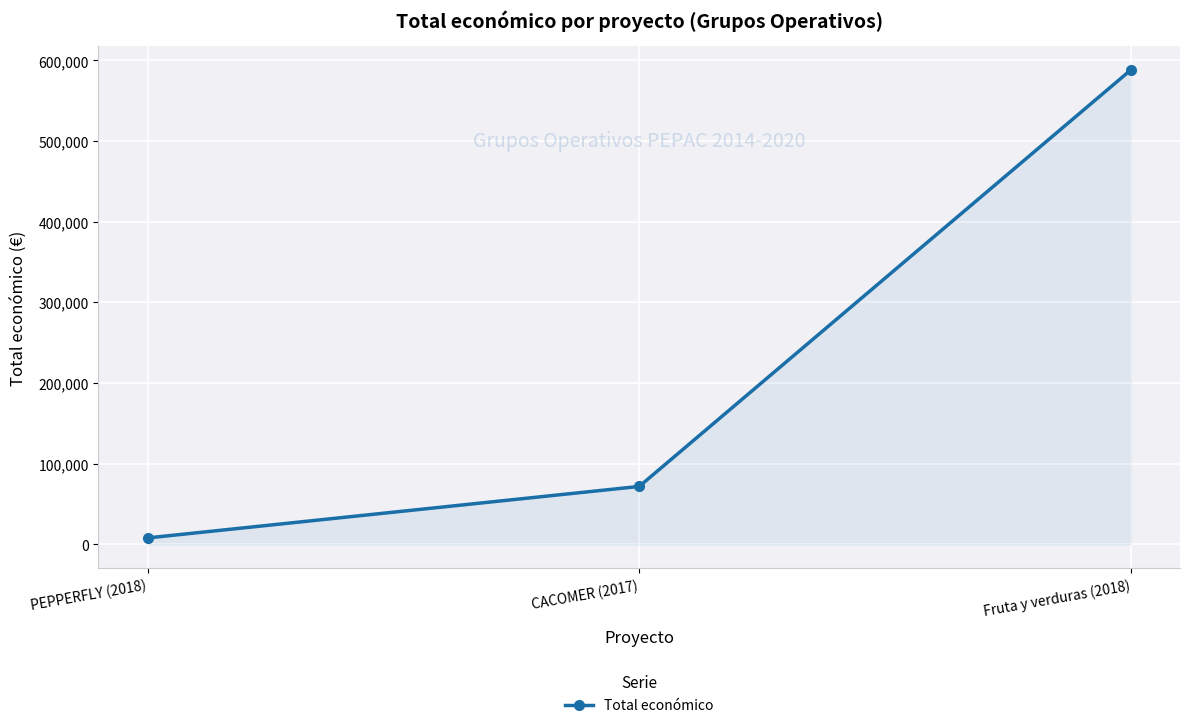

How many lines are shown in the chart?

1